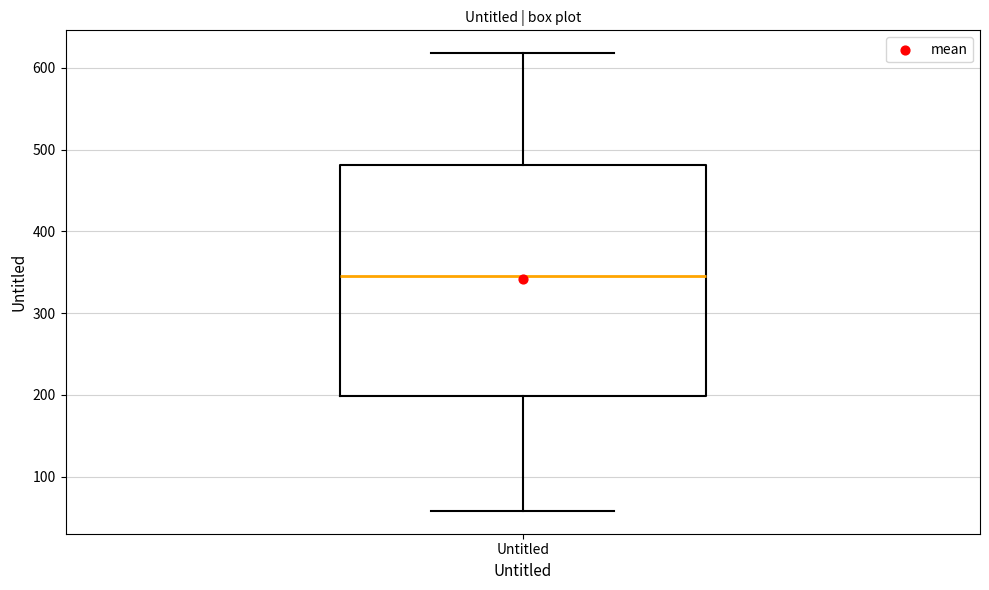

Read this box plot against the y-axis: the position of the median line, the range covered by the box, and the ends of both whiskers. The values are not printed on the chart, so give them approximately, as read against the axis.

median 350, box 200 to 480, whiskers 60 to 620